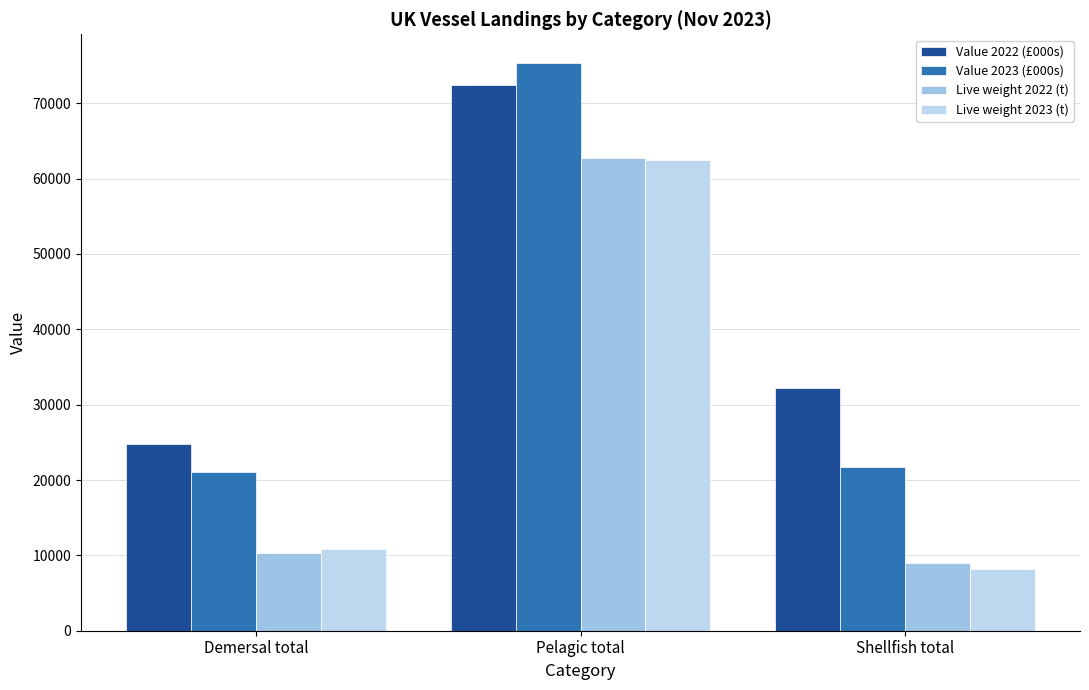

How many data points in Live weight 2023 (t) are above 10867?

2